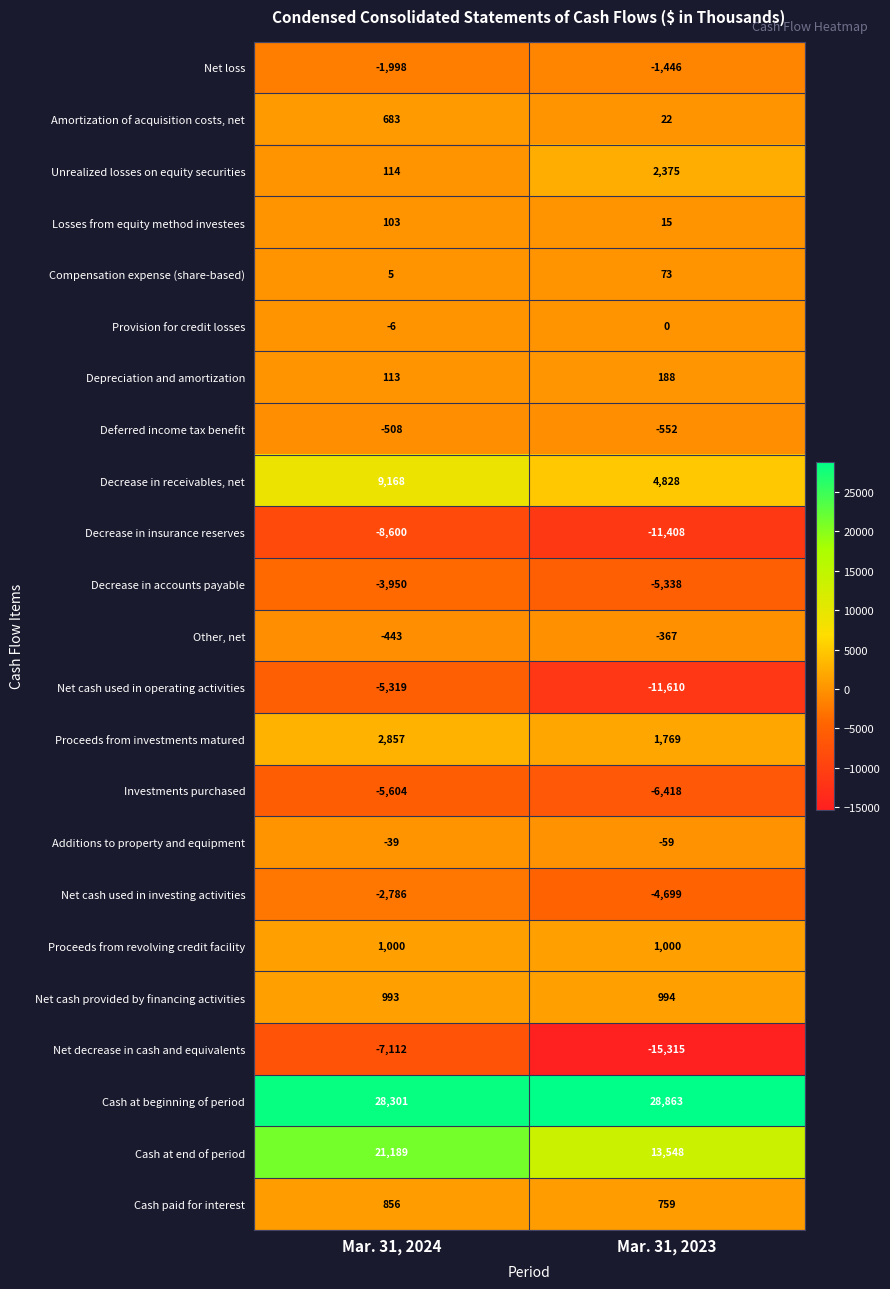

Which category has the lowest value across all series?

Mar. 31, 2023